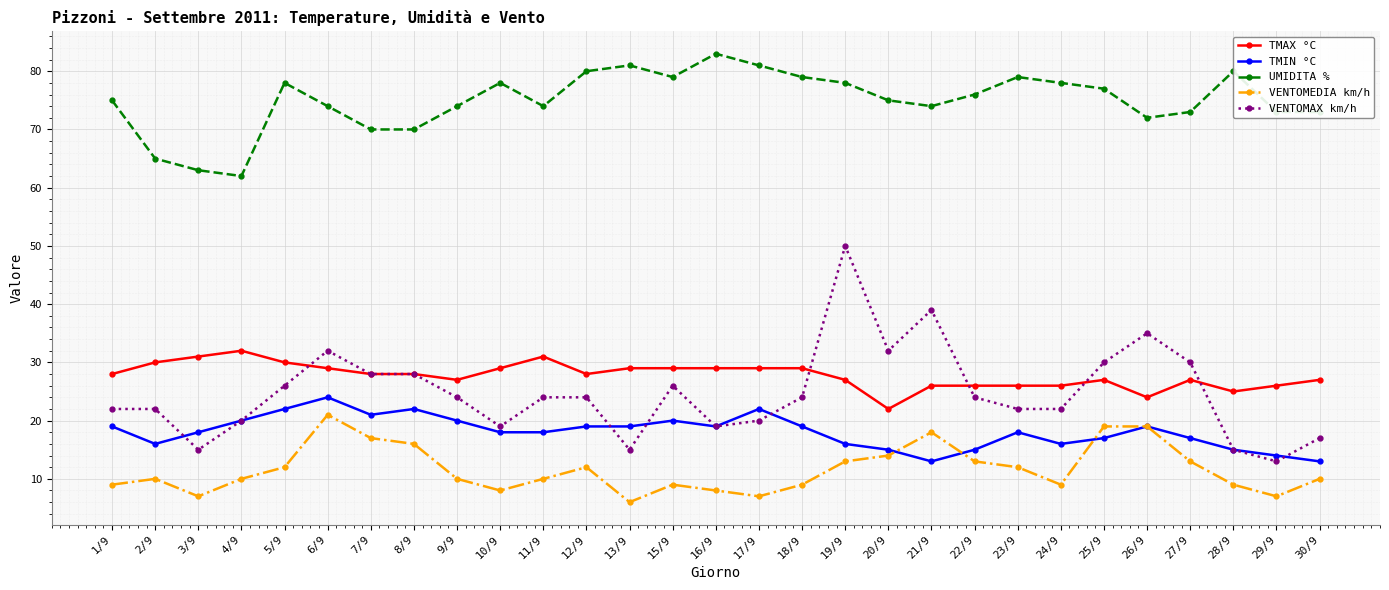

Reading left to right, what are all the values shown in this chart?

TMAX °C: 28	30	31	32	30	29	28	28	27	29	31	28	29	29	29	29	29	27	22	26	26	26	26	27	24	27	25	26	27
TMIN °C: 19	16	18	20	22	24	21	22	20	18	18	19	19	20	19	22	19	16	15	13	15	18	16	17	19	17	15	14	13
UMIDITA %: 75	65	63	62	78	74	70	70	74	78	74	80	81	79	83	81	79	78	75	74	76	79	78	77	72	73	80	73	73
VENTOMEDIA km/h: 9	10	7	10	12	21	17	16	10	8	10	12	6	9	8	7	9	13	14	18	13	12	9	19	19	13	9	7	10
VENTOMAX km/h: 22	22	15	20	26	32	28	28	24	19	24	24	15	26	19	20	24	50	32	39	24	22	22	30	35	30	15	13	17